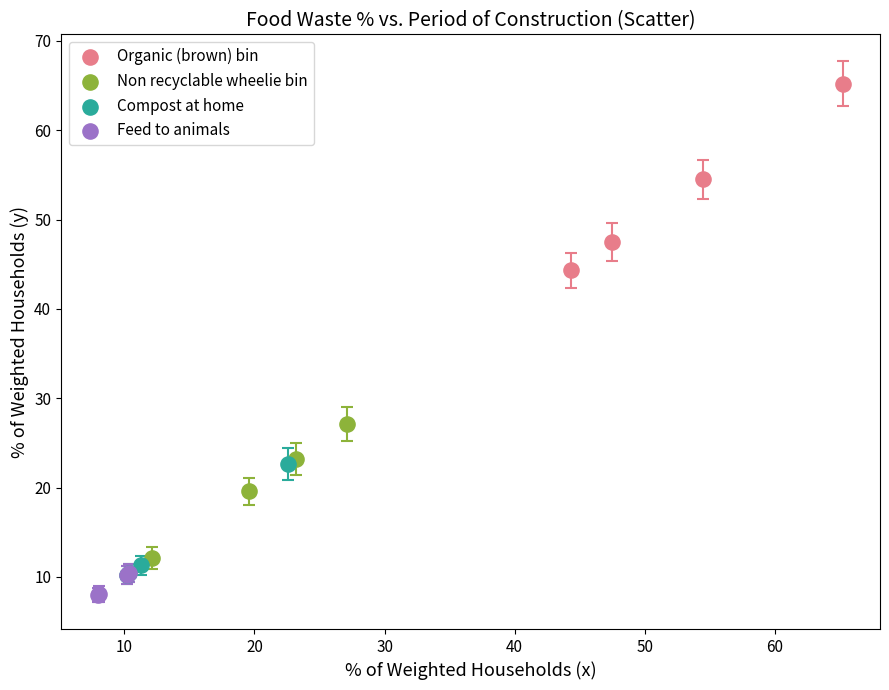

Which series contains the lowest Y value?

Feed to animals